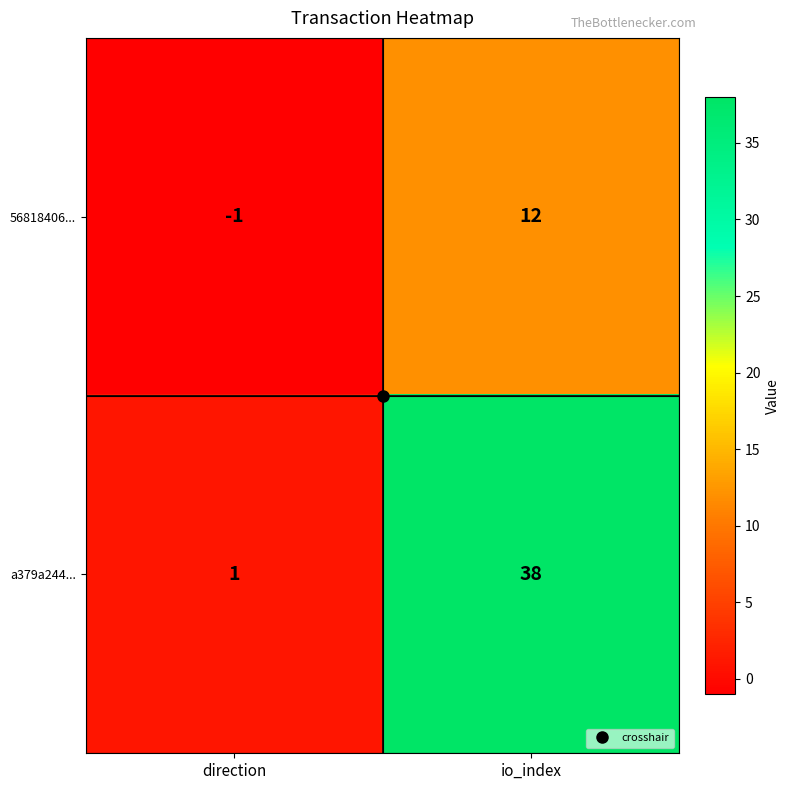

What is the total value across all series at io_index?

50